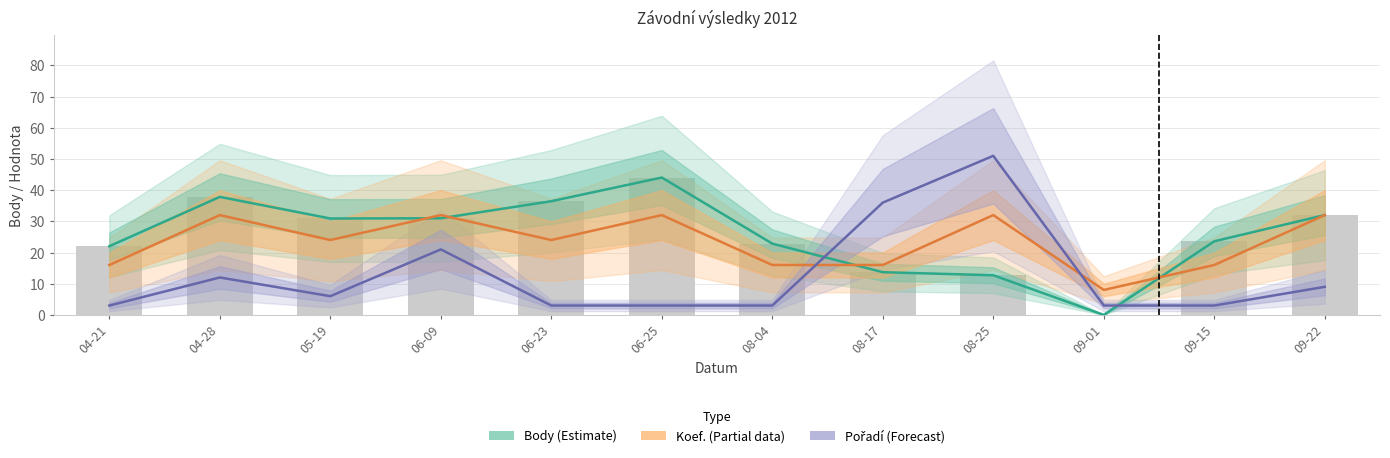

What is the sum of the Koef. (Partial) values at 06-25 and 05-19?

56.0